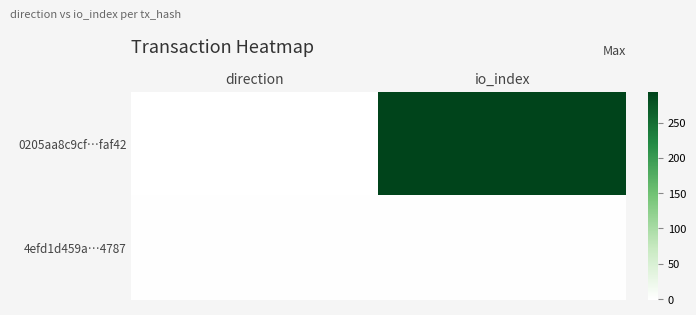

How many distinct data groups are displayed?

2